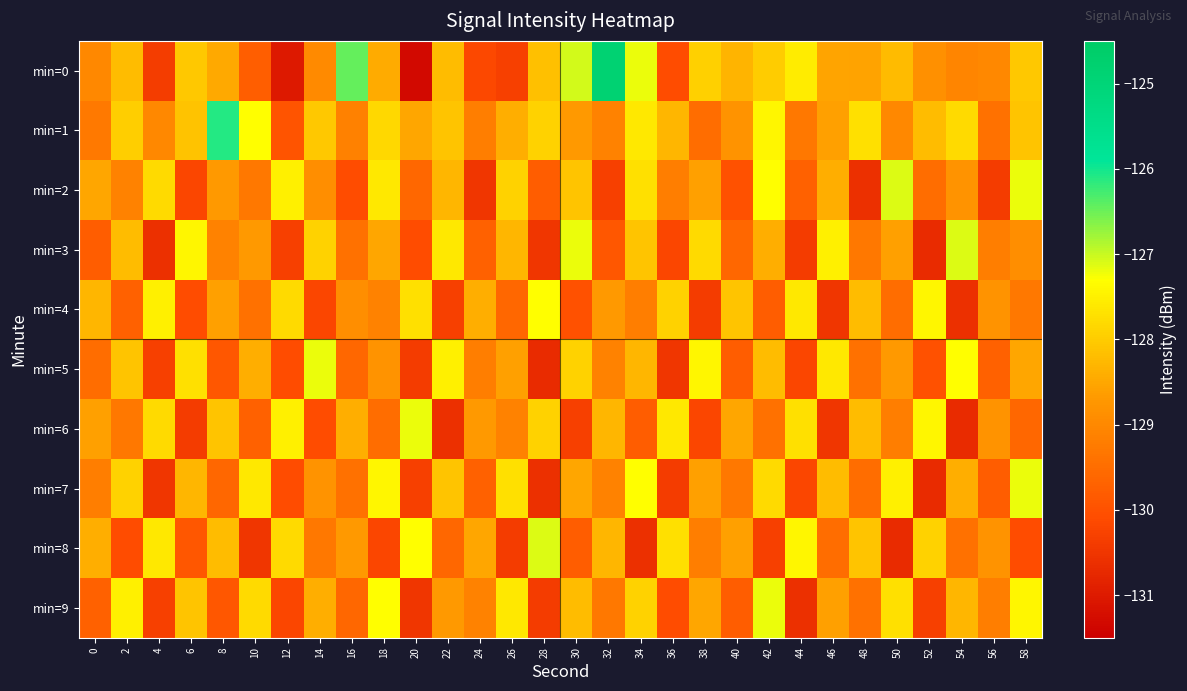

What is the maximum value shown in the chart?

-124.8